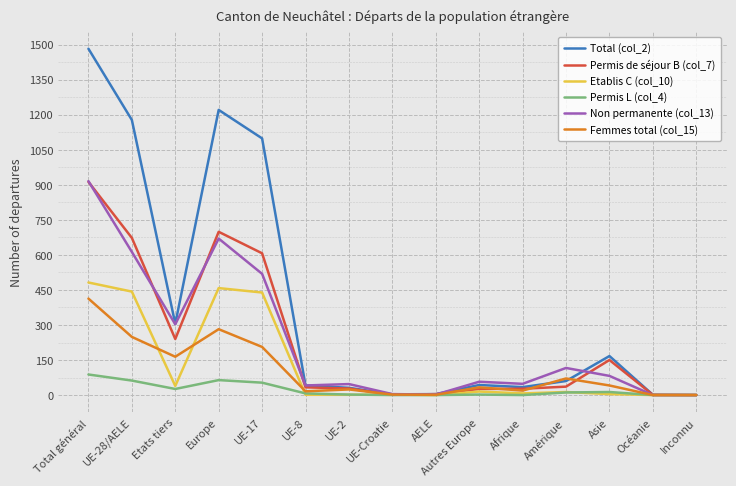

At how many categories does at least one series exceed 964?

4